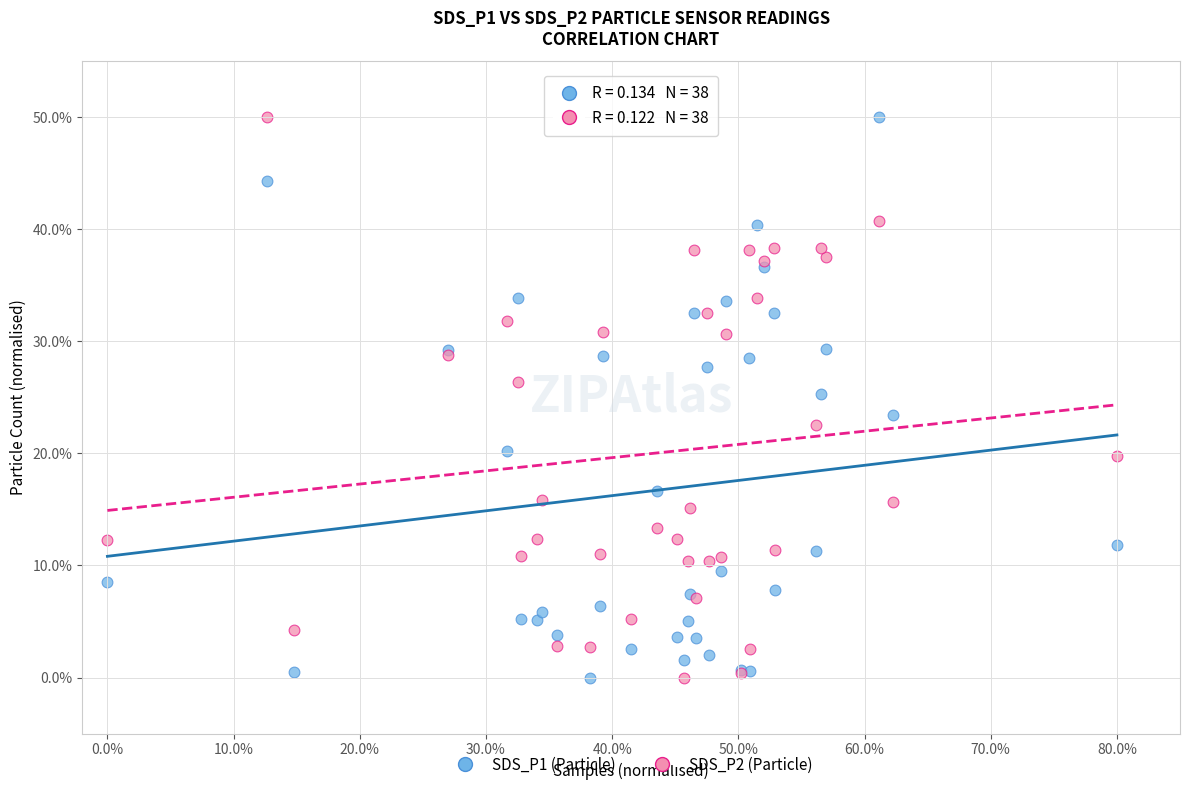

What are all the series names shown in the legend?

SDS_P1 (Particle), SDS_P2 (Particle)